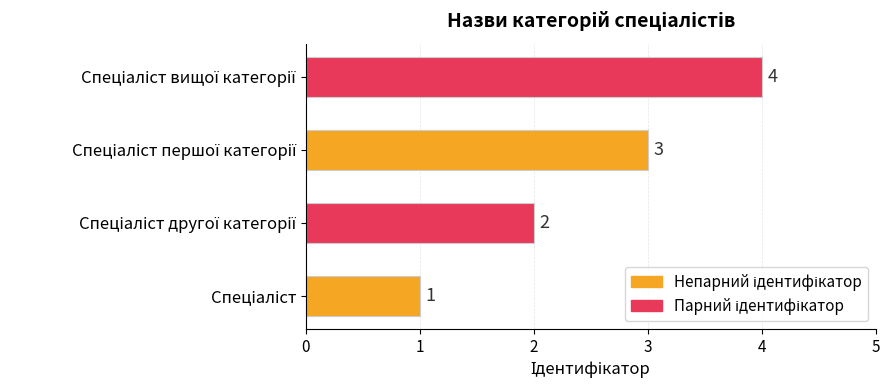

What is the maximum value shown in the chart?

4